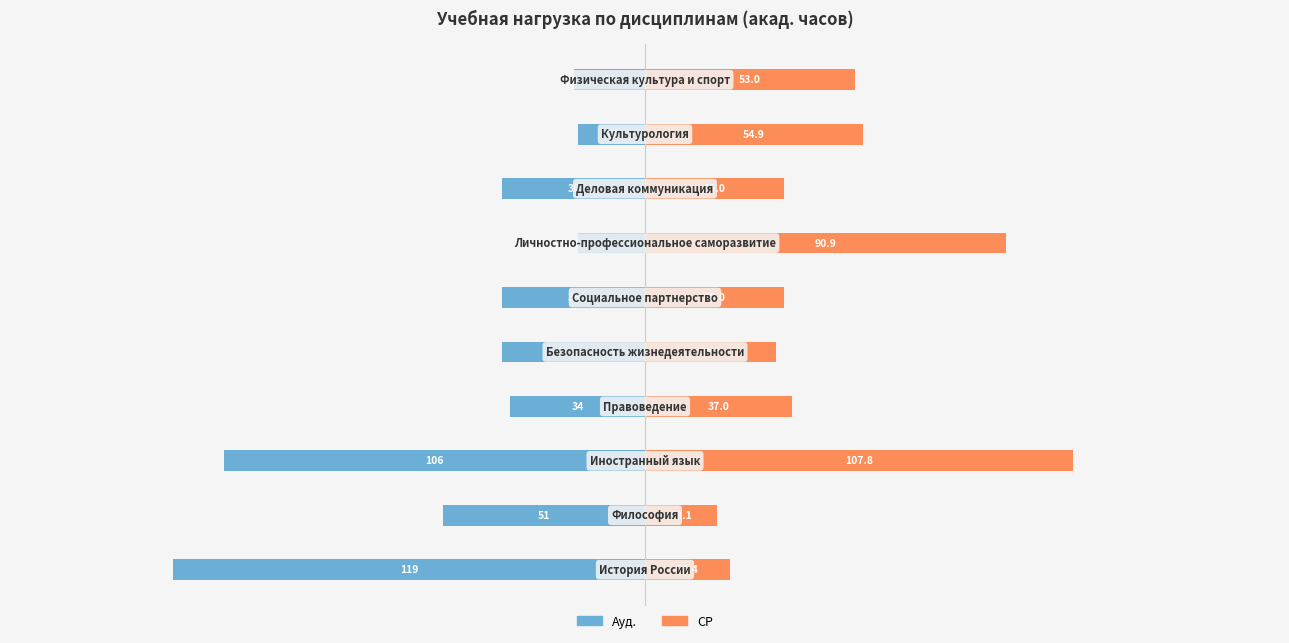

How many values in the СР series exceed 37?

5